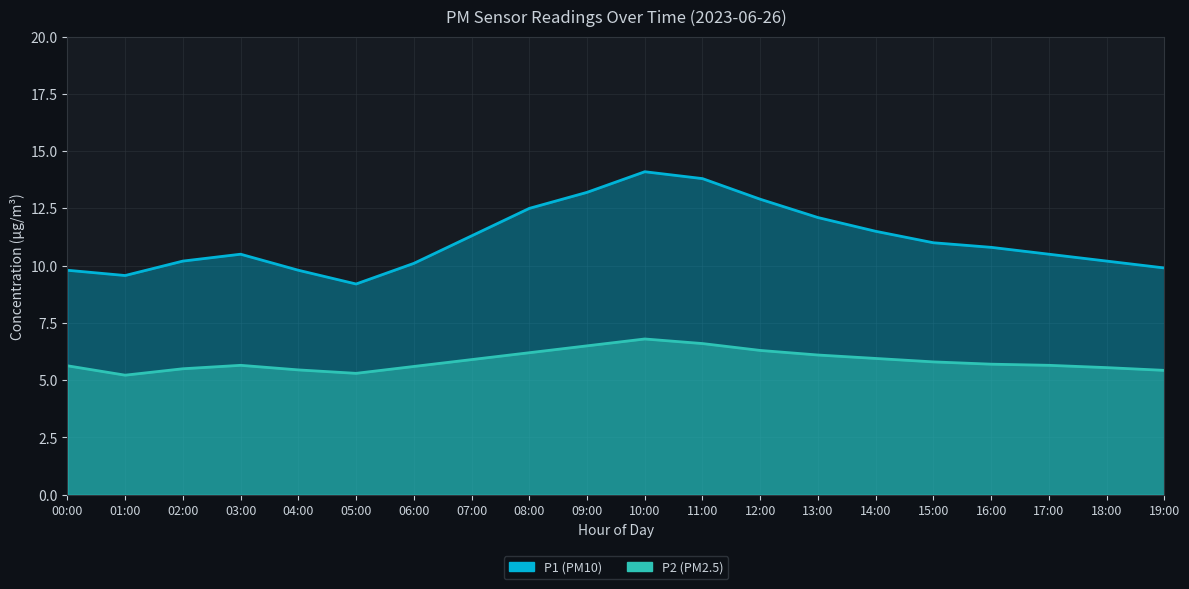

What position from the left is 02:00?

3